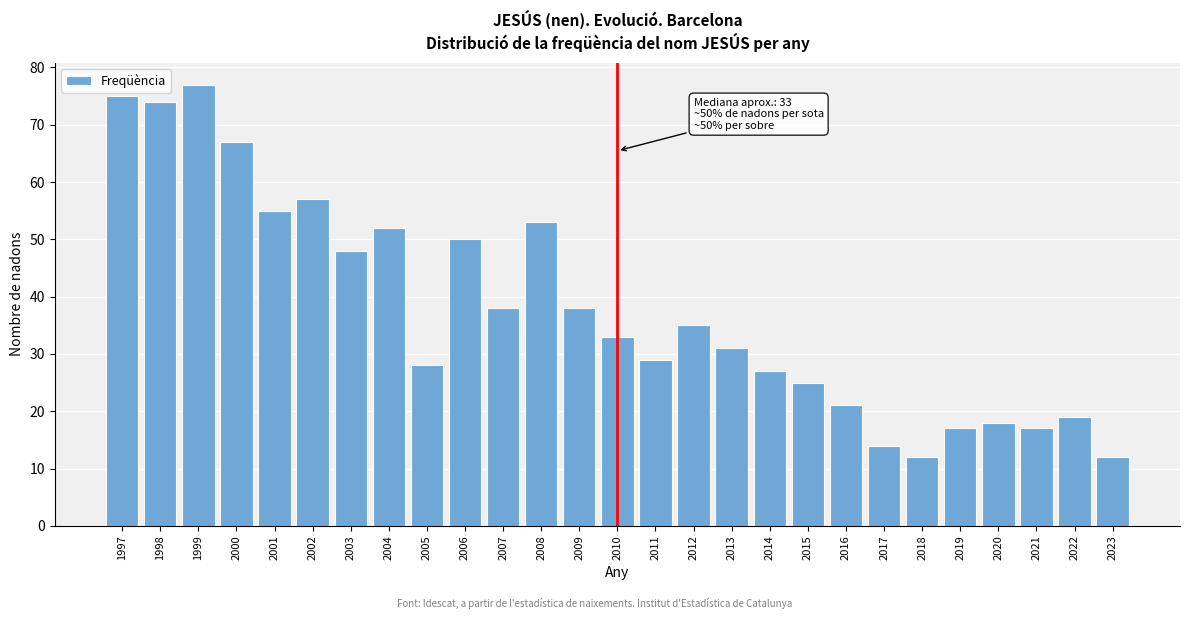

Reading left to right, extract all data points from this chart.

1997=75	1998=74	1999=77	2000=67	2001=55	2002=57	2003=48	2004=52	2005=28	2006=50	2007=38	2008=53	2009=38	2010=33	2011=29	2012=35	2013=31	2014=27	2015=25	2016=21	2017=14	2018=12	2019=17	2020=18	2021=17	2022=19	2023=12